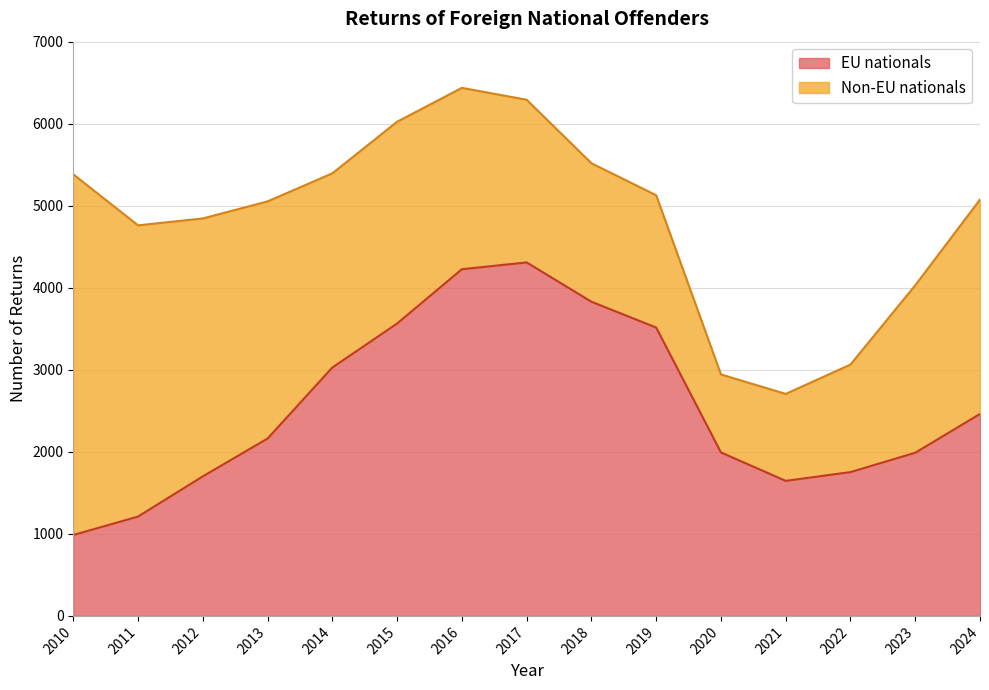

What is the sum of all values?

38375